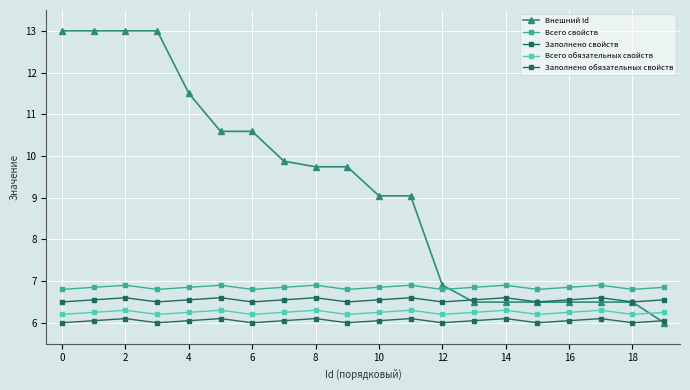

At how many categories does at least one series exceed 12?

4